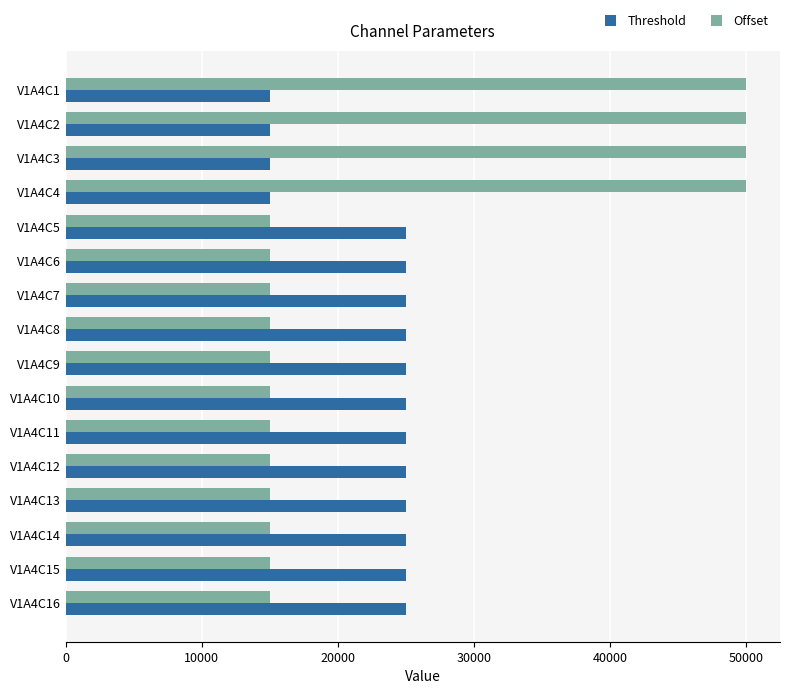

Rank the series by their maximum value, from lowest to highest.

Threshold, Offset